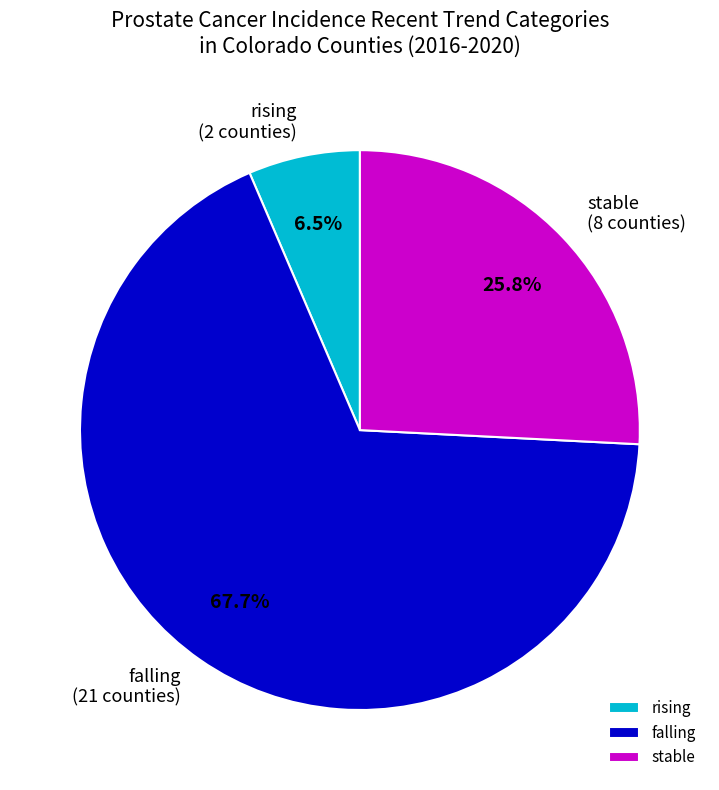

Combined, do stable and rising account for over 50%?

No